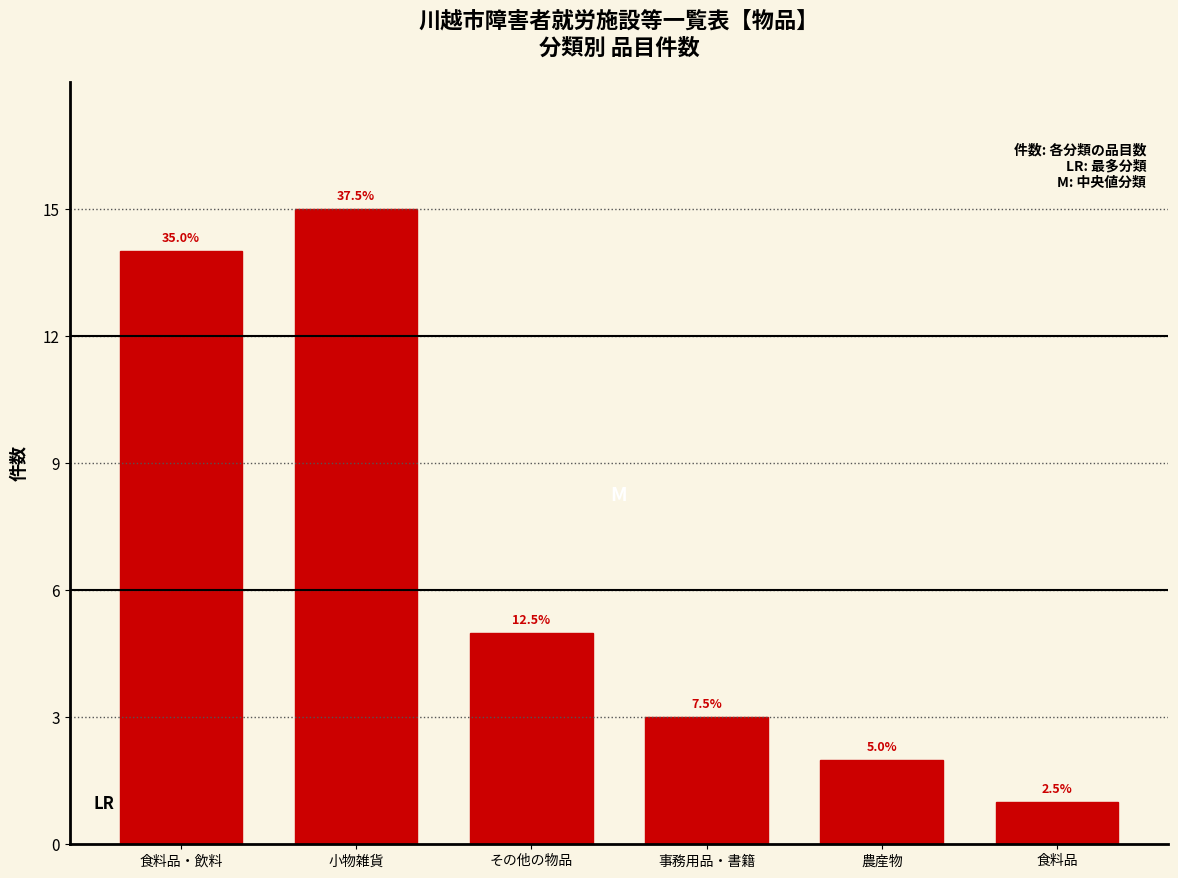

Are the bars horizontal?

No